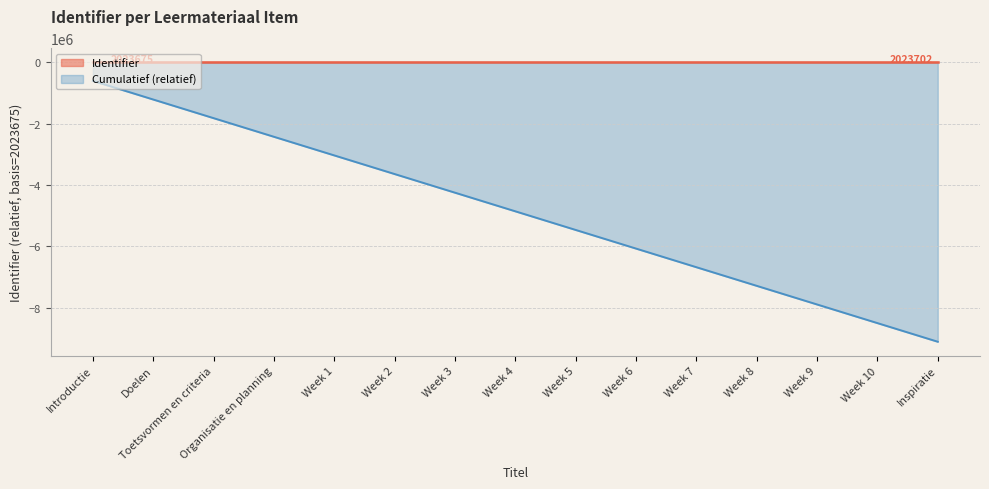

Reading left to right, list all the values displayed in this chart.

Introductie=0	Doelen=2	Toetsvormen en criteria=4	Organisatie en planning=6	Week 1=7	Week 2=9	Week 3=11	Week 4=13	Week 5=15	Week 6=17	Week 7=19	Week 8=21	Week 9=23	Week 10=25	Inspiratie=27